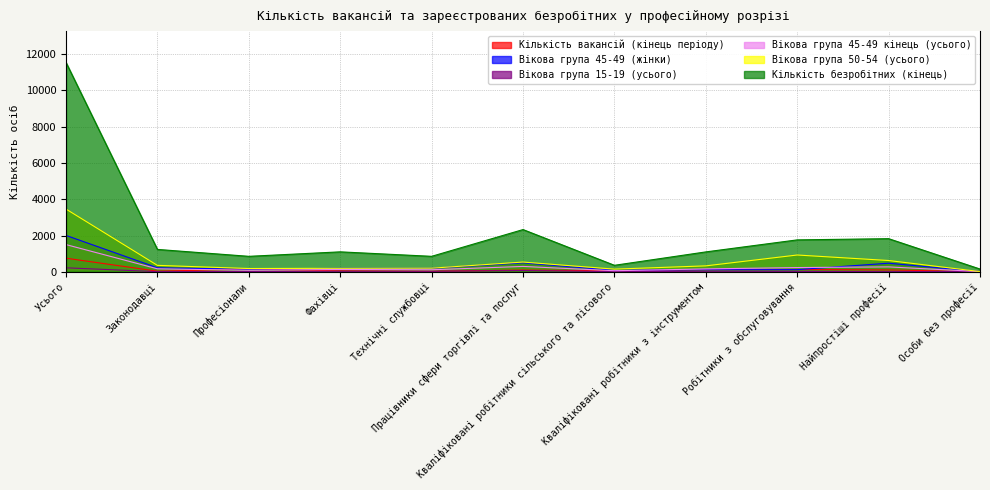

What is the label of the 7th point from the left?

Кваліфіковані робітники сільського та лісового